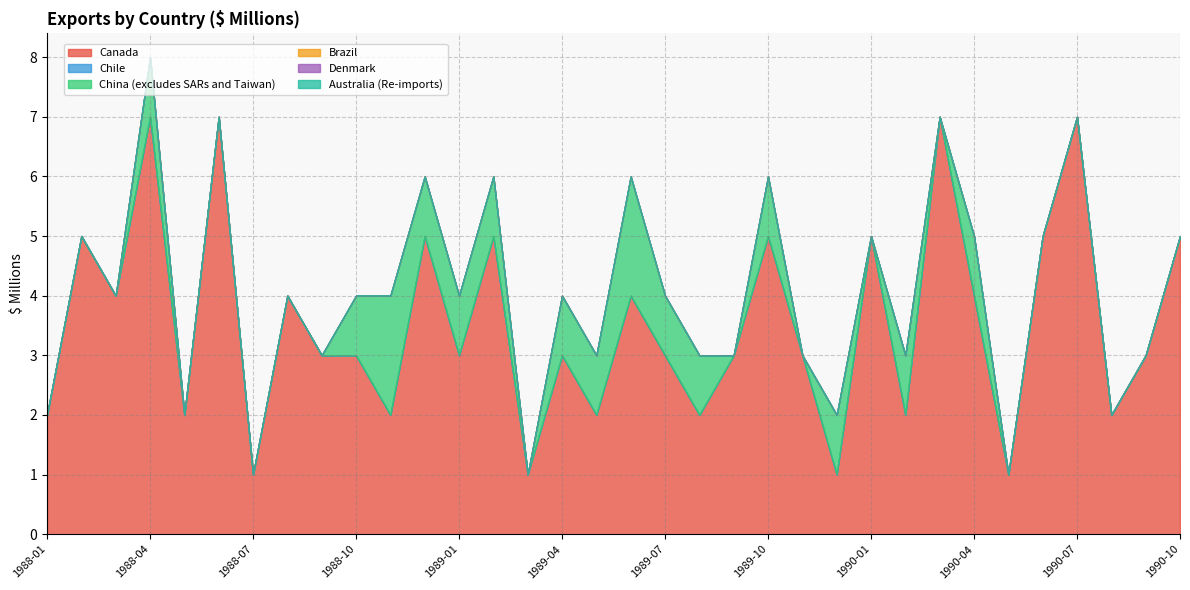

Where is Brazil nearest to the value 0?

1988-01